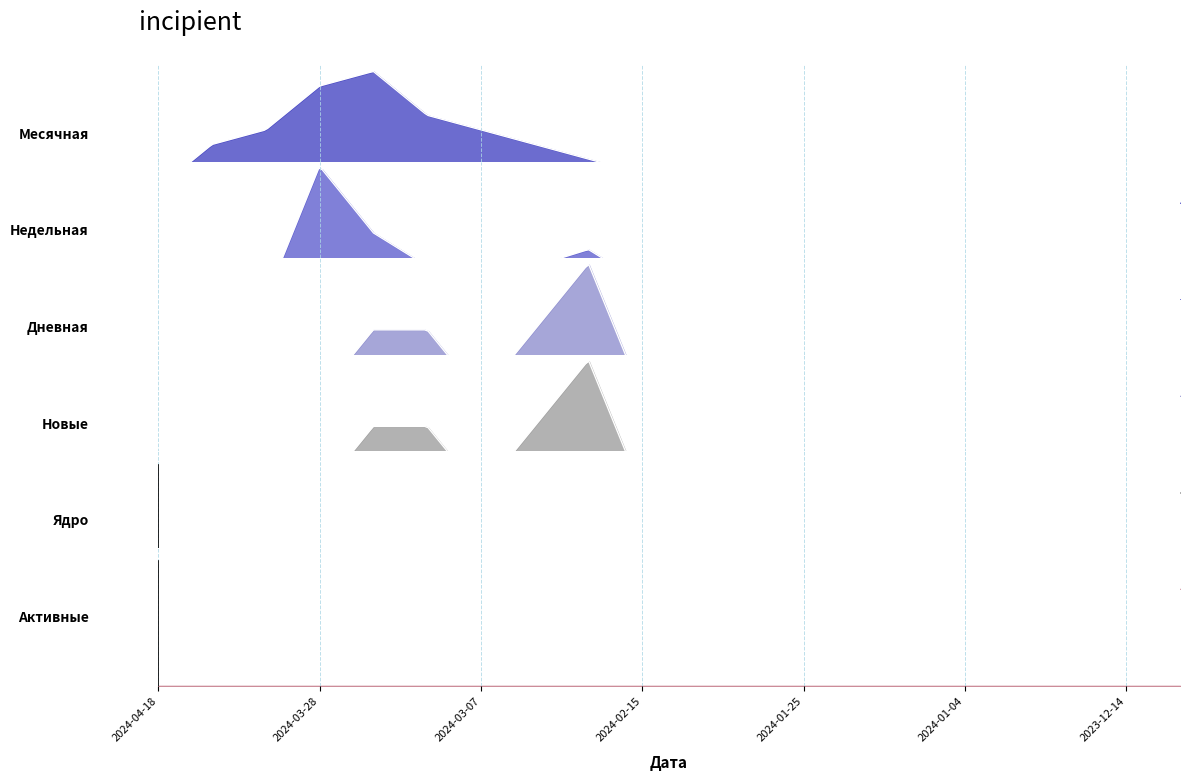

Which series has the widest spread of values?

Месячная